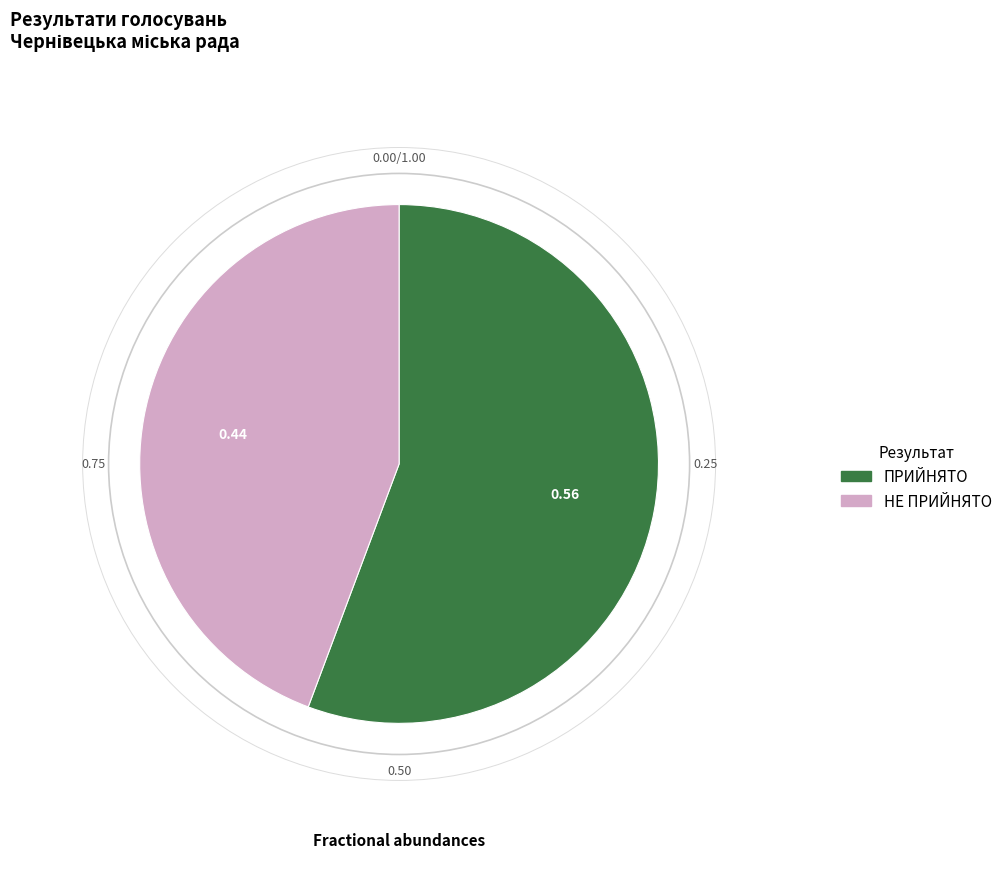

Combined, do НЕ ПРИЙНЯТО and ПРИЙНЯТО account for over 50%?

Yes